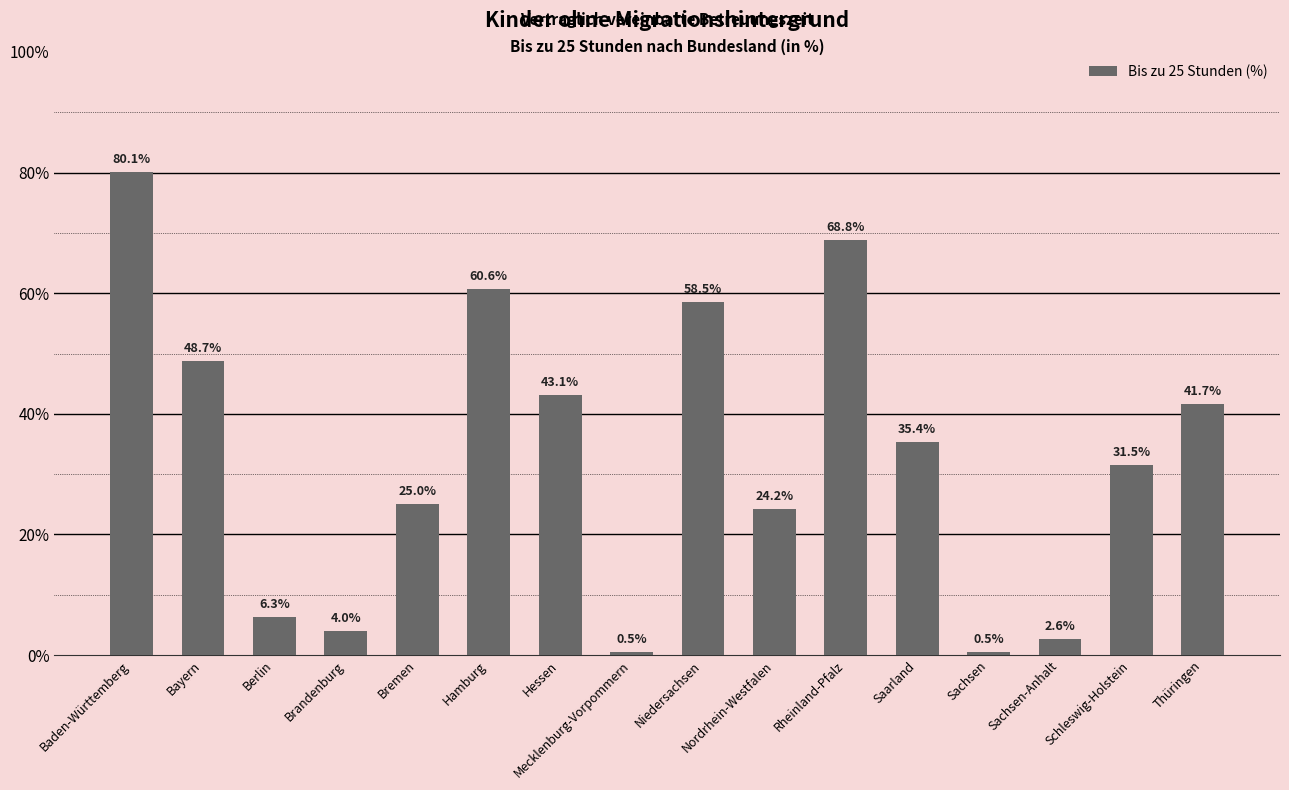

What position from the right is Schleswig-Holstein?

2